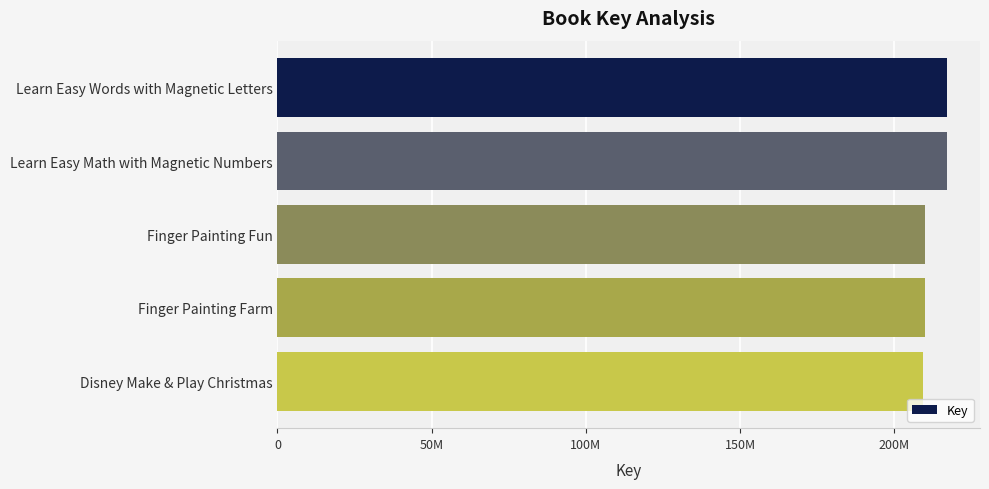

Are the bars horizontal?

Yes